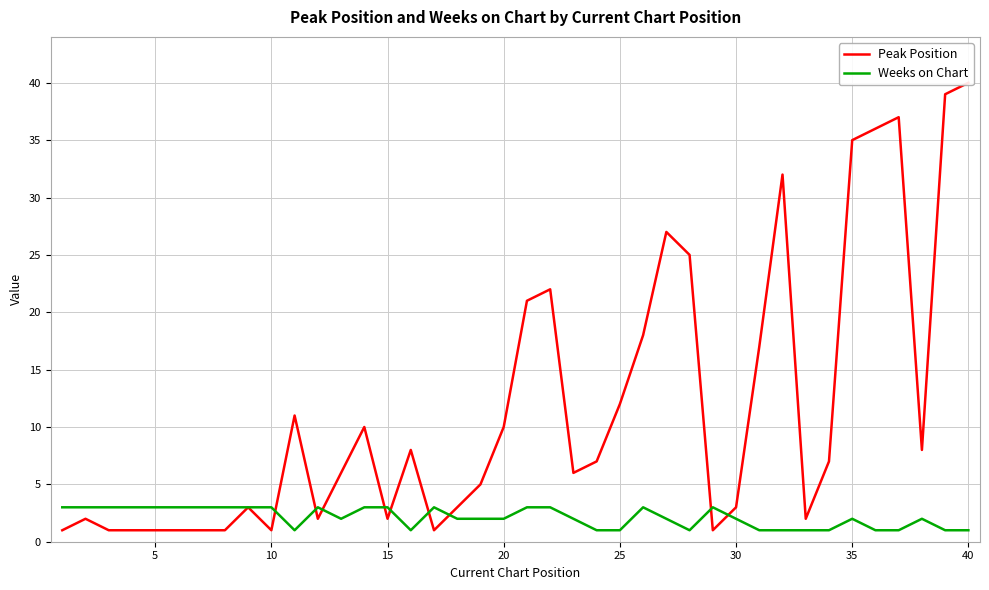

How many interior local valleys does the Weeks on Chart series have?

4